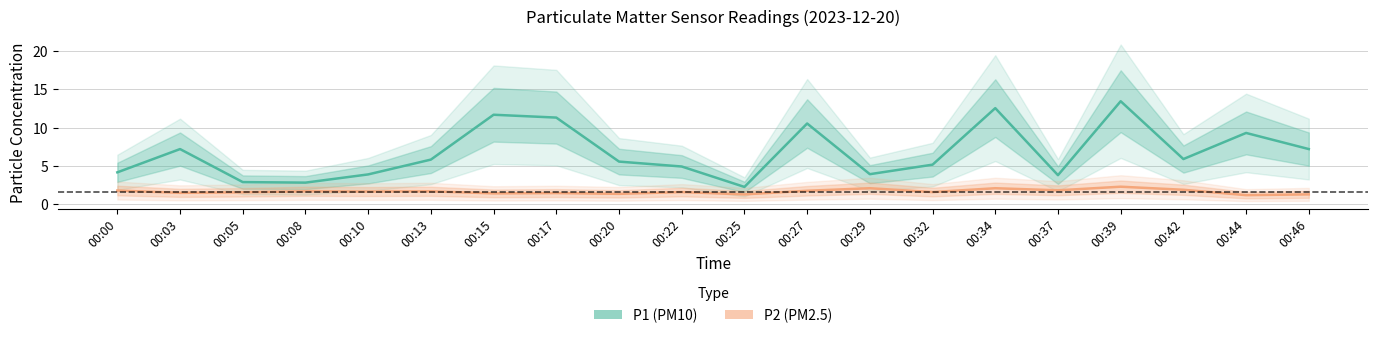

At how many categories does at least one series exceed 5?

12